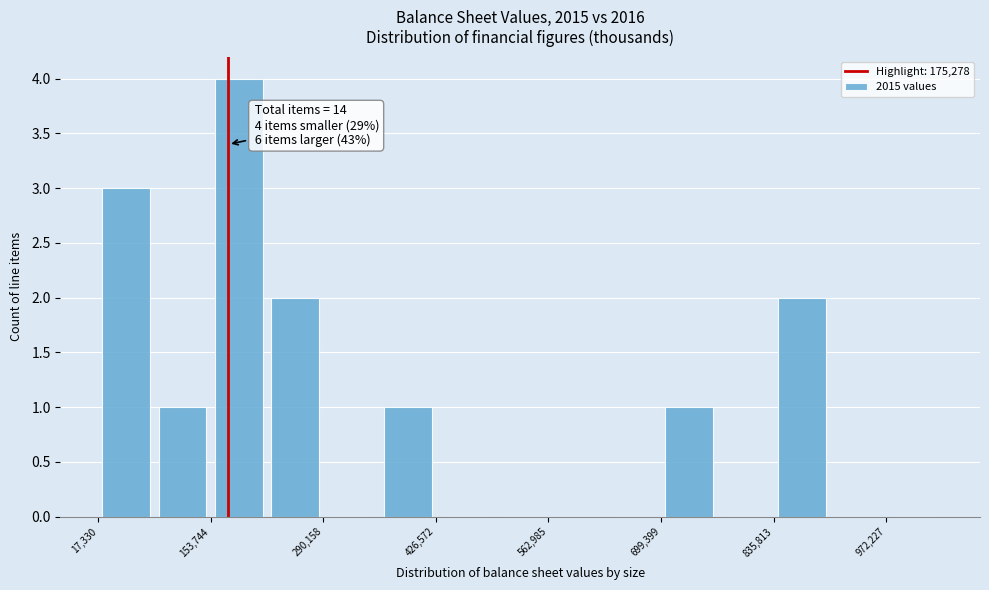

Around what value on the x-axis is the tallest bar? Give the approximate position of its centre, as read against the axis.

180000